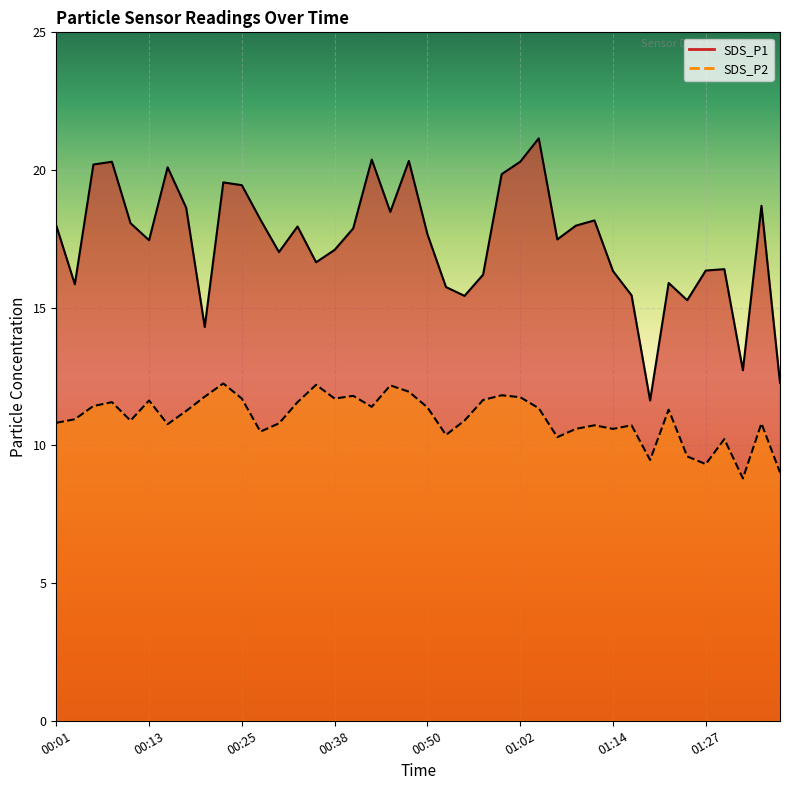

The SDS_P1 series shows 7.2 at 01:00. True or false?

False